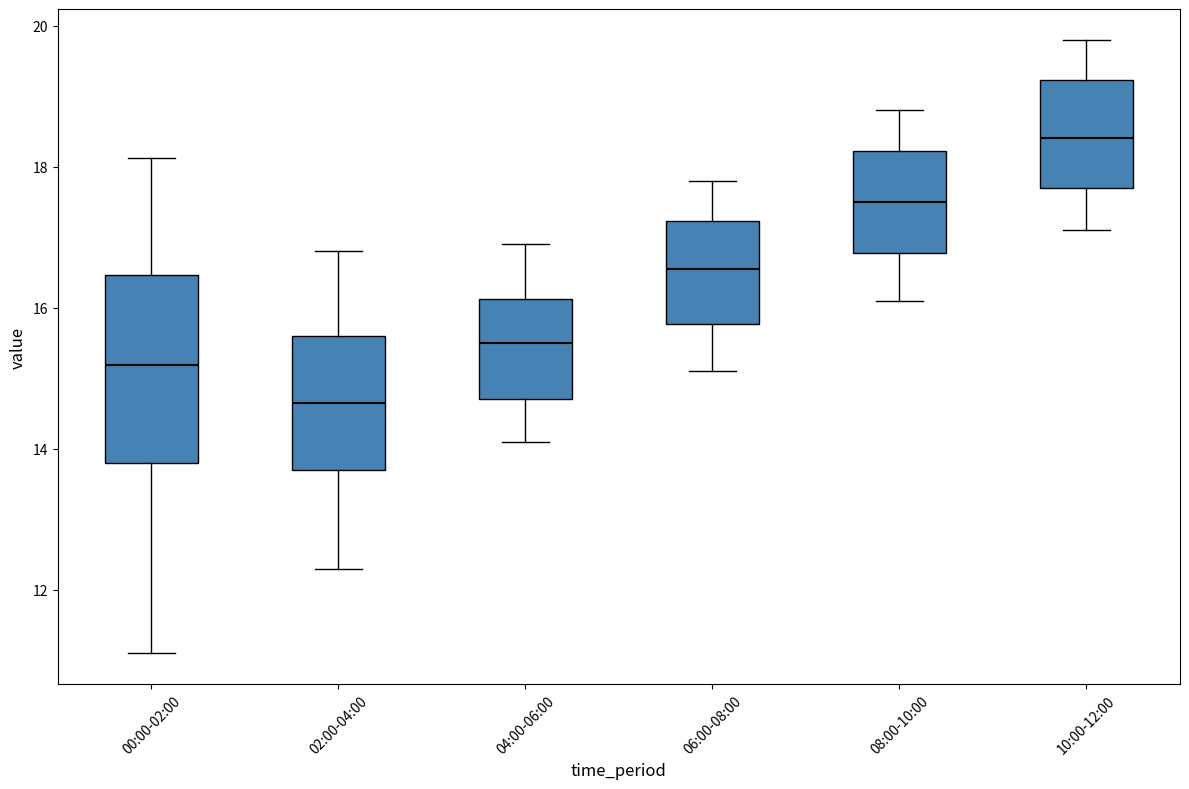

Reading left to right, transcribe this box plot: for each box, give where its median line is, the range the box spans, and where its two whiskers end, as read against the y-axis. The values are not printed on the chart, so give them approximately, as read against the axis.

00:00-02:00: median 15.2, box 13.8 to 16.4, whiskers 11.2 to 18.2
02:00-04:00: median 14.6, box 13.8 to 15.6, whiskers 12.4 to 16.8
04:00-06:00: median 15.6, box 14.8 to 16.2, whiskers 14.2 to 17.0
06:00-08:00: median 16.6, box 15.8 to 17.2, whiskers 15.2 to 17.8
08:00-10:00: median 17.6, box 16.8 to 18.2, whiskers 16.2 to 18.8
10:00-12:00: median 18.4, box 17.8 to 19.2, whiskers 17.2 to 19.8